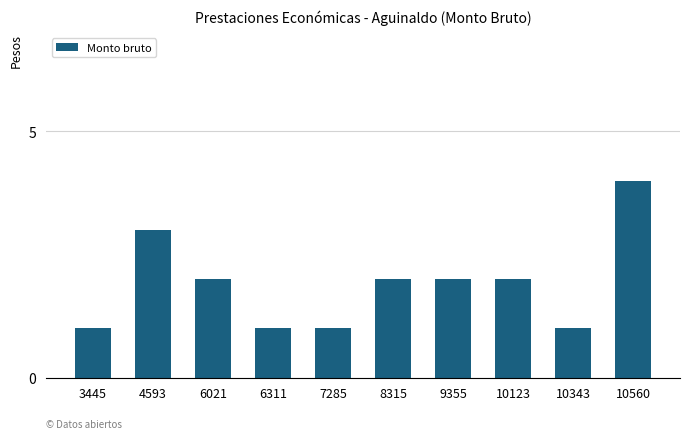

How many values are between 1 and 2?

8